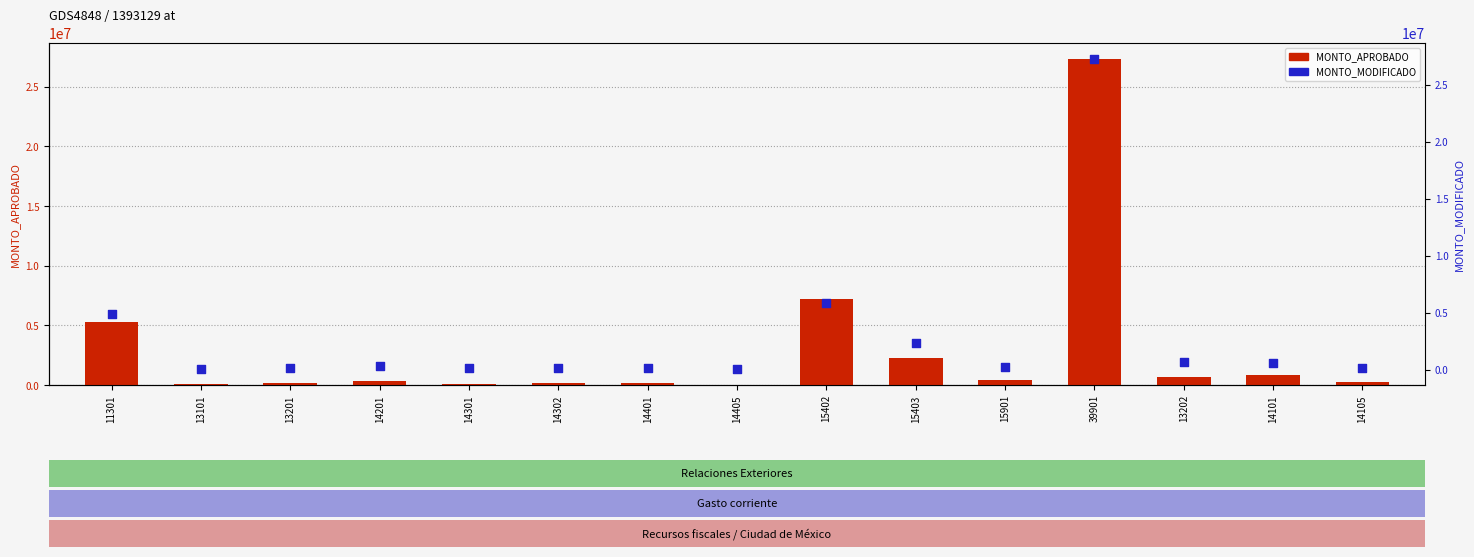

Which series has the widest spread of Y values?

MONTO_MODIFICADO